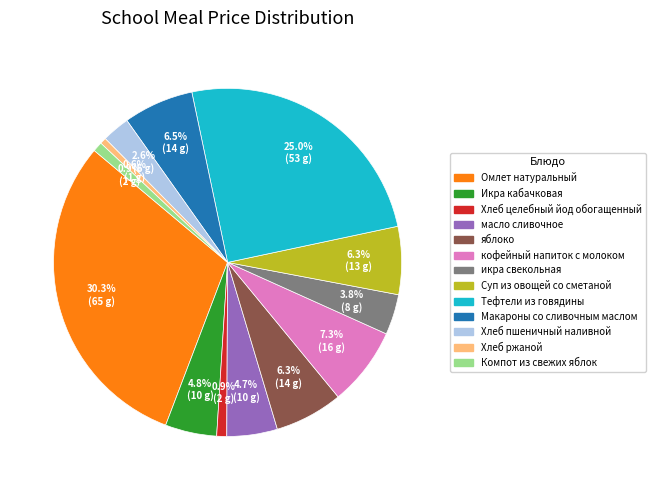

How many slices are in this pie chart?

13